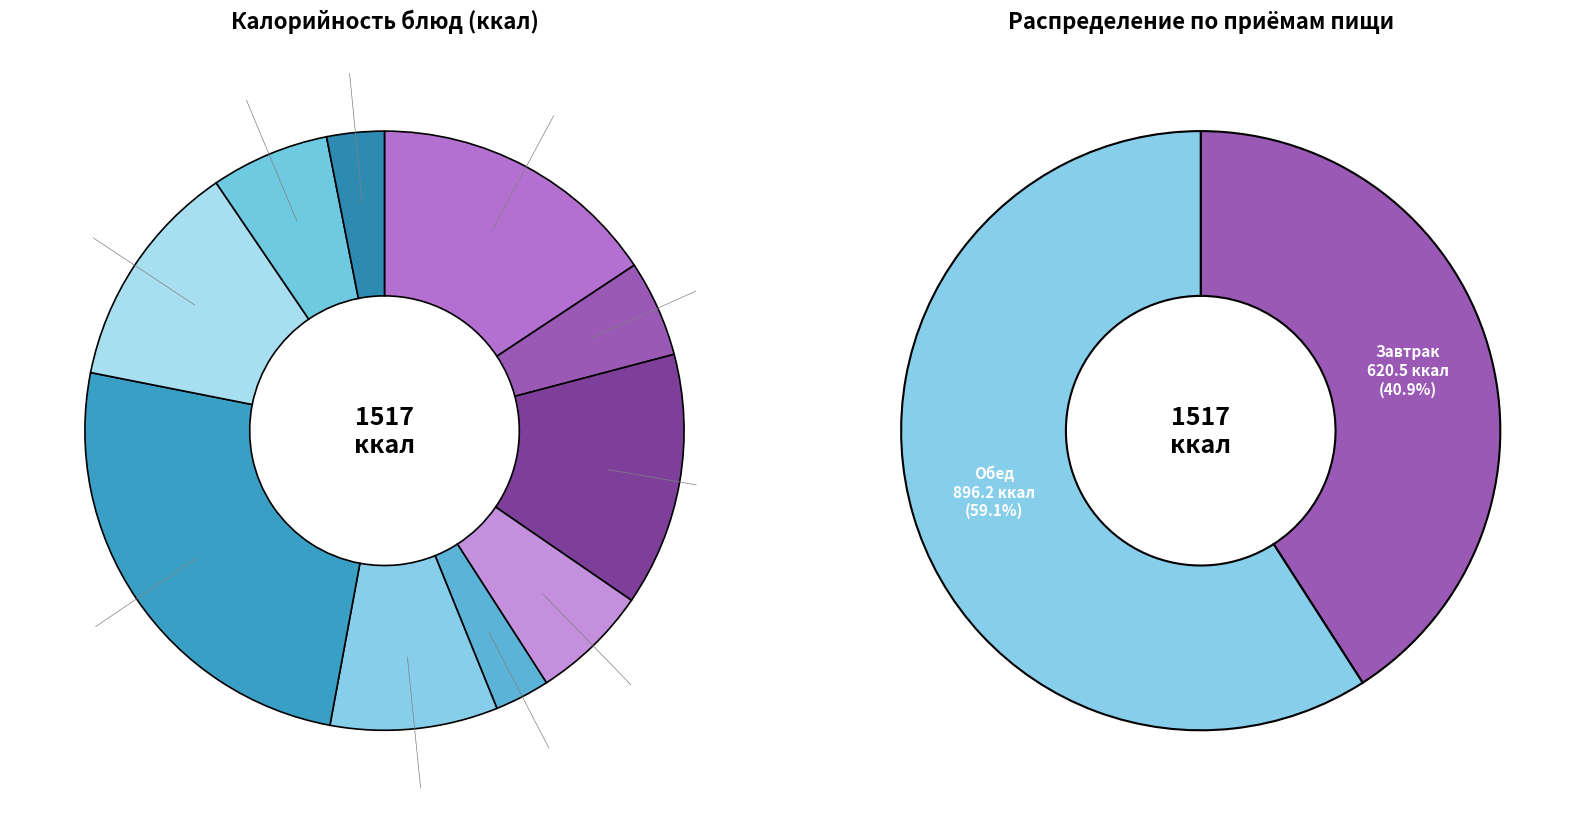

To the nearest percent, what is the average slice percentage?

10%